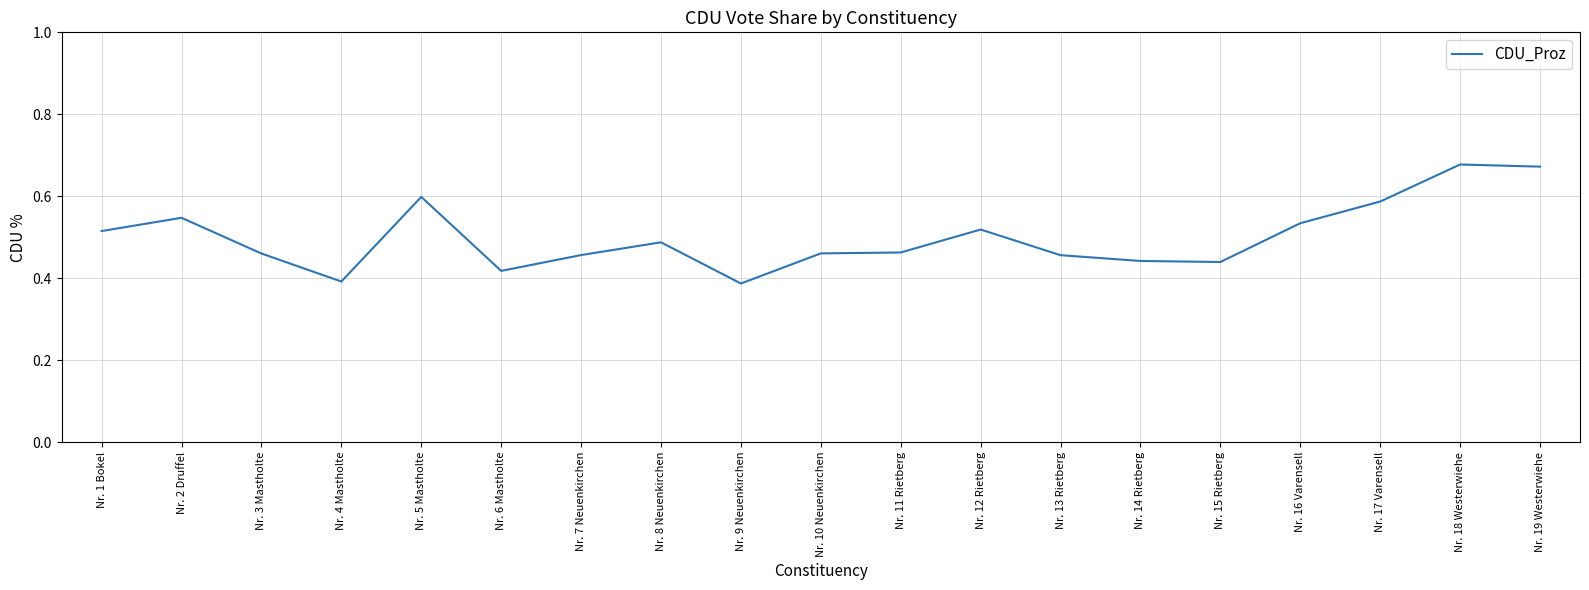

The value at Nr. 4 Mastholte is 0.5. True or false?

False